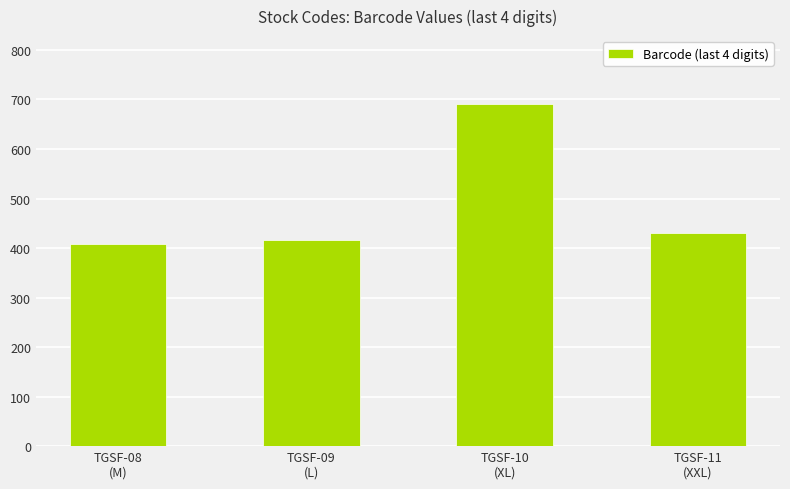

Where is the data nearest to the value 549?

TGSF-11
(XXL)